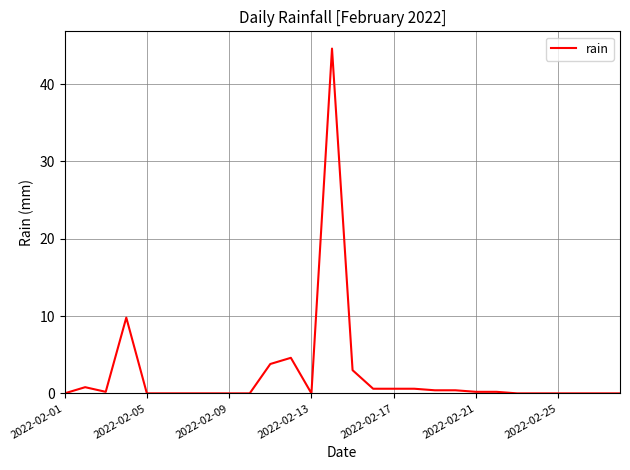

What is the greatest value displayed?

44.6